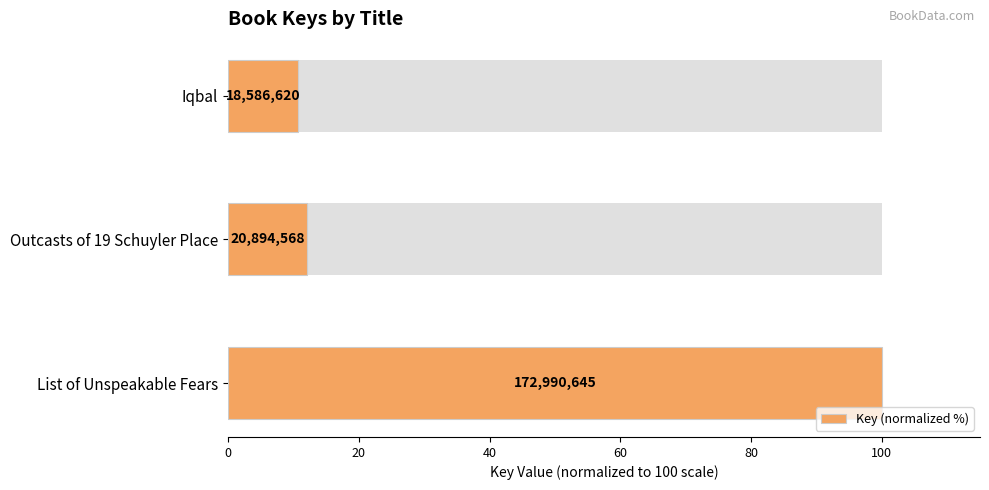

Are the bars horizontal?

Yes